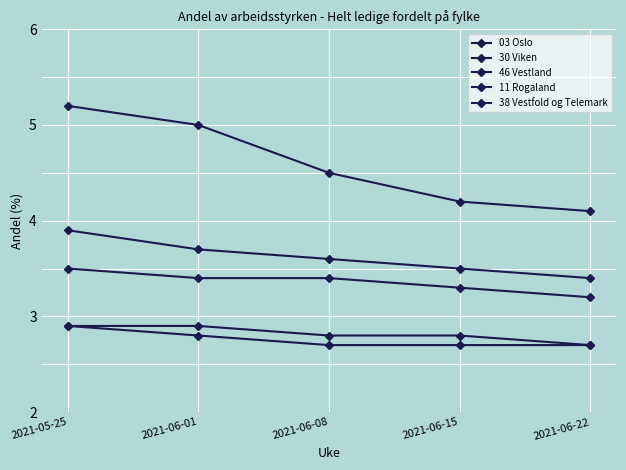

True or false: 46 Vestland and 11 Rogaland cross at least once.

False